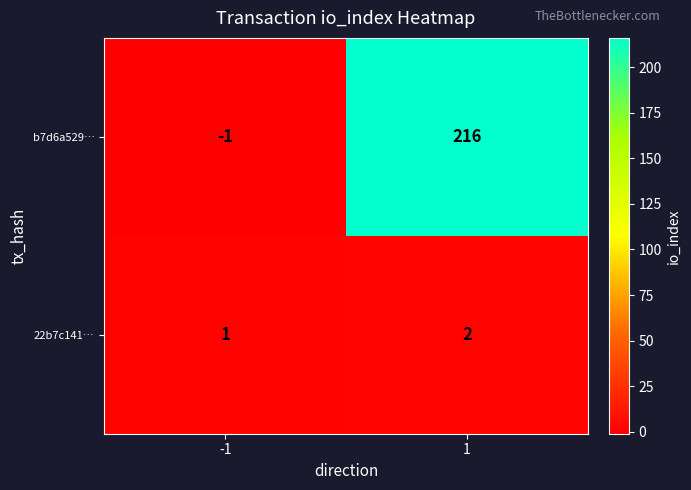

Reading right to left, what are all the values shown in this chart?

b7d6a529…: 216	-1
22b7c141…: 2	1